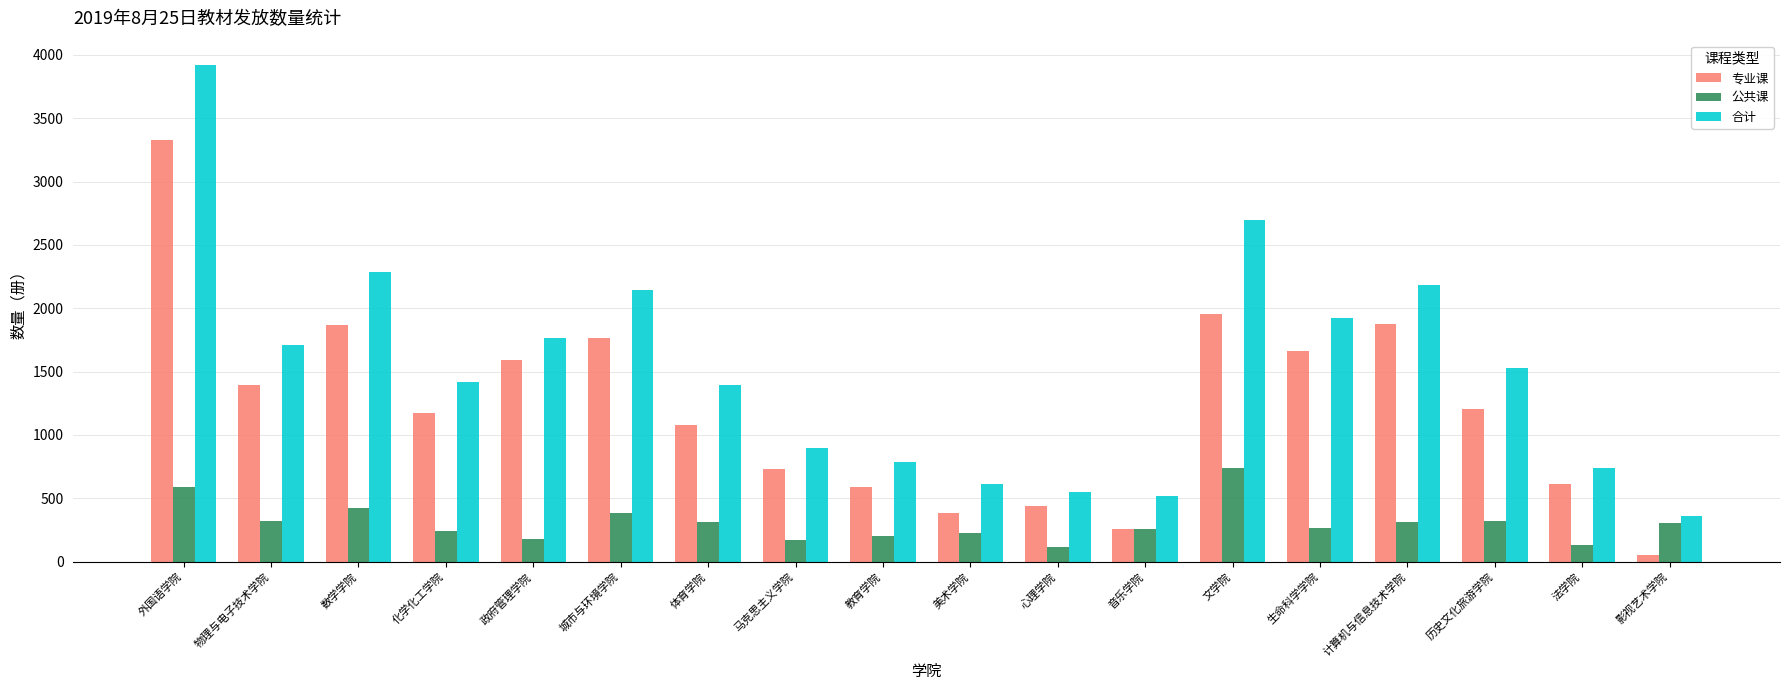

How many bars are there in each group?

3